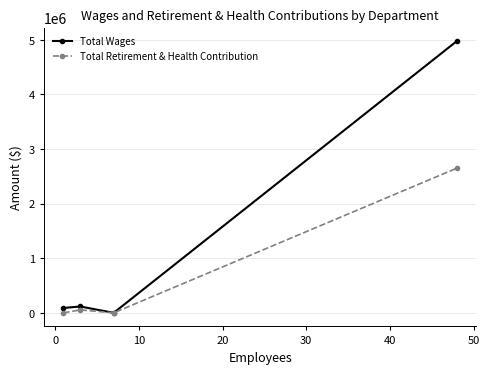

Which series has the widest spread of values?

Total Wages